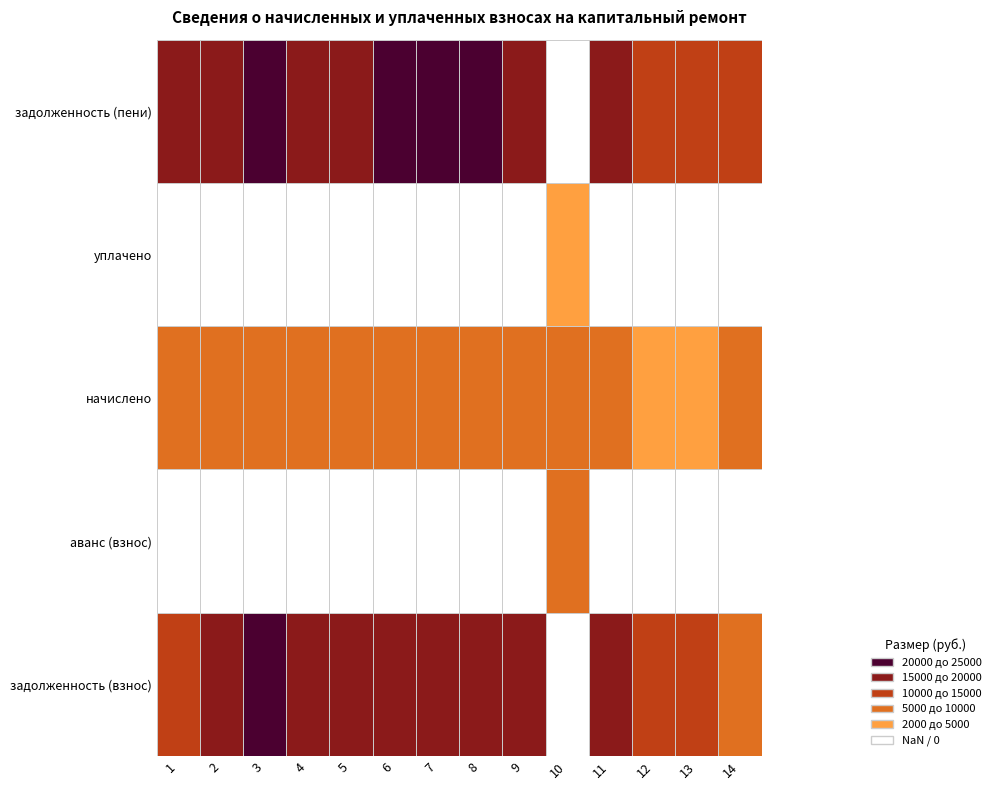

Which series changed the most between 4 and 9?

задолженность (взнос)